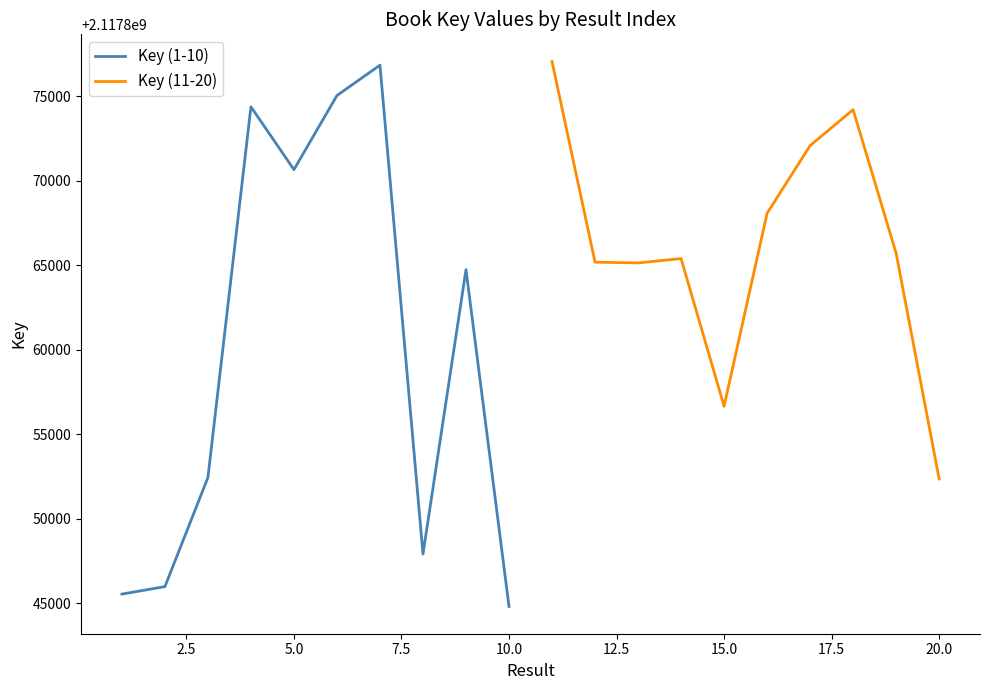

Reading left to right, list all the values displayed in this chart.

Key (1-10): 2117845548	2117845990	2117852441	2117874372	2117870654	2117875038	2117876834	2117847916	2117864739	2117844815
Key (11-20): 2117877046	2117865180	2117865137	2117865394	2117856659	2117868072	2117872075	2117874201	2117865709	2117852360